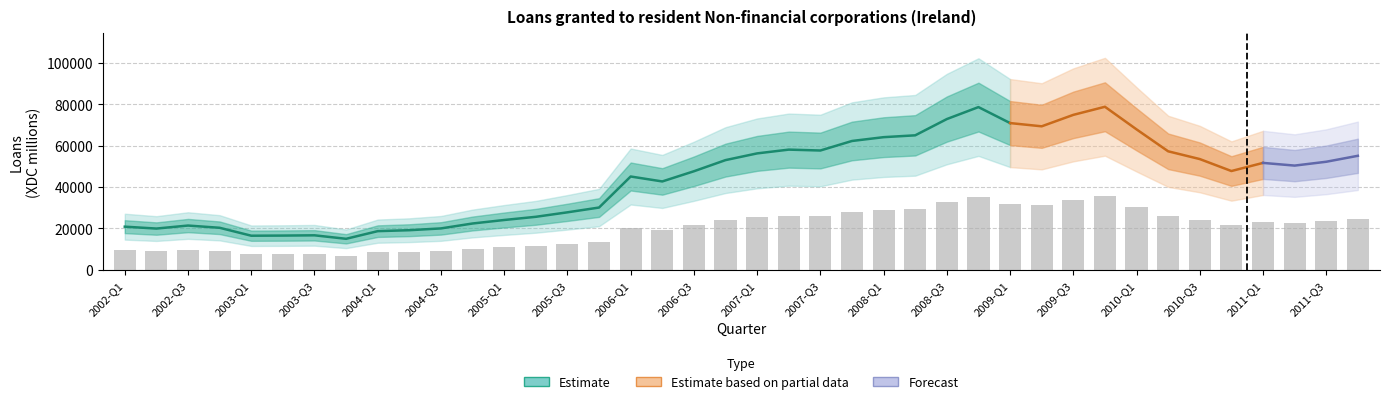

What is the greatest value displayed?

35486.6